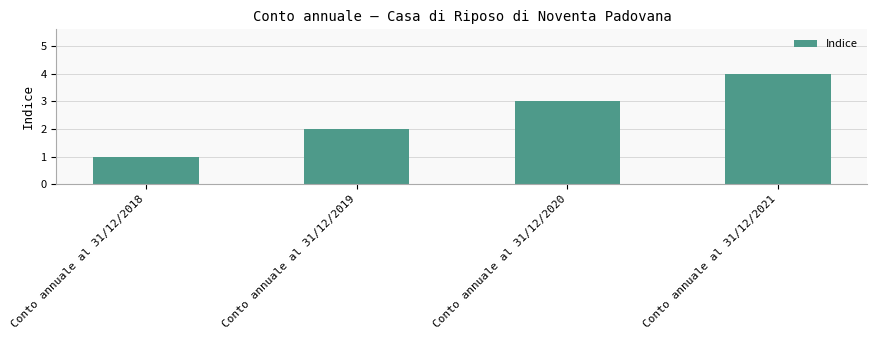

Reading right to left, list all the values displayed in this chart.

4	3	2	1